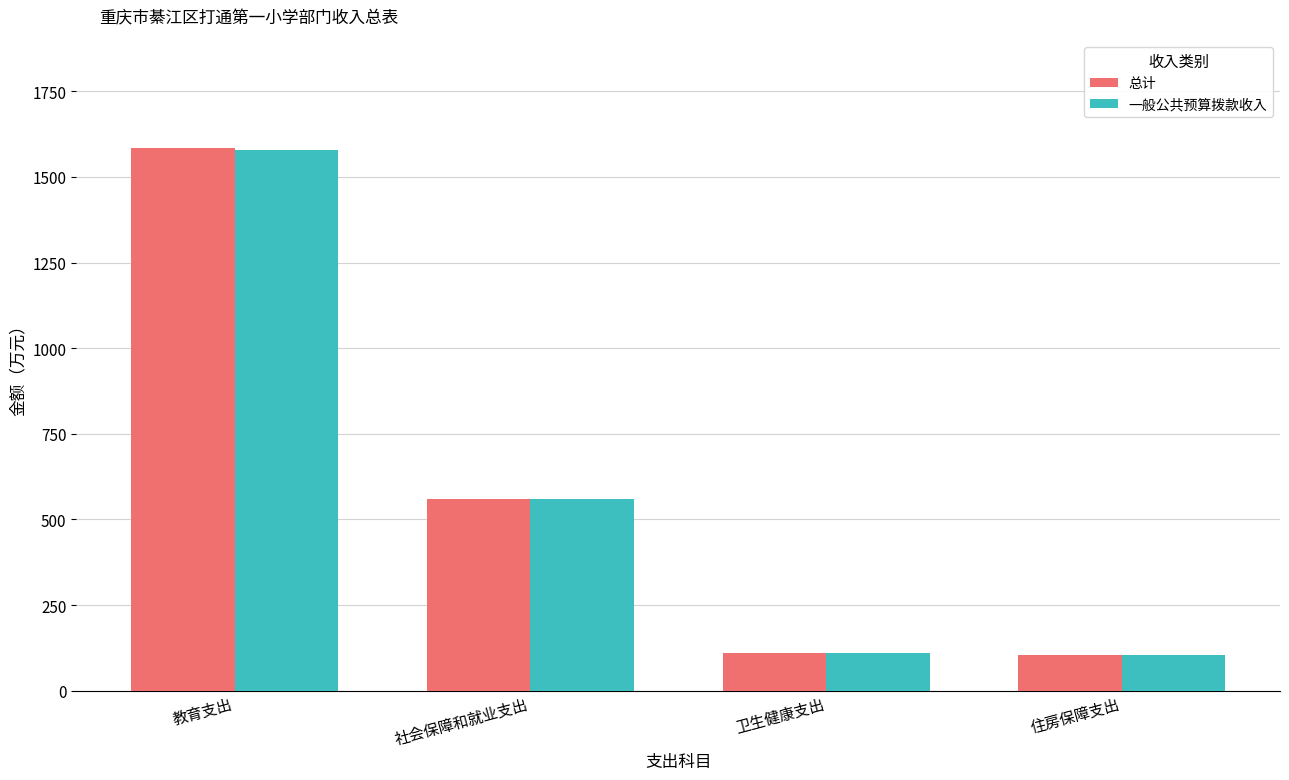

What is the difference between the second highest and minimum values in the 一般公共预算拨款收入 series?

456.7